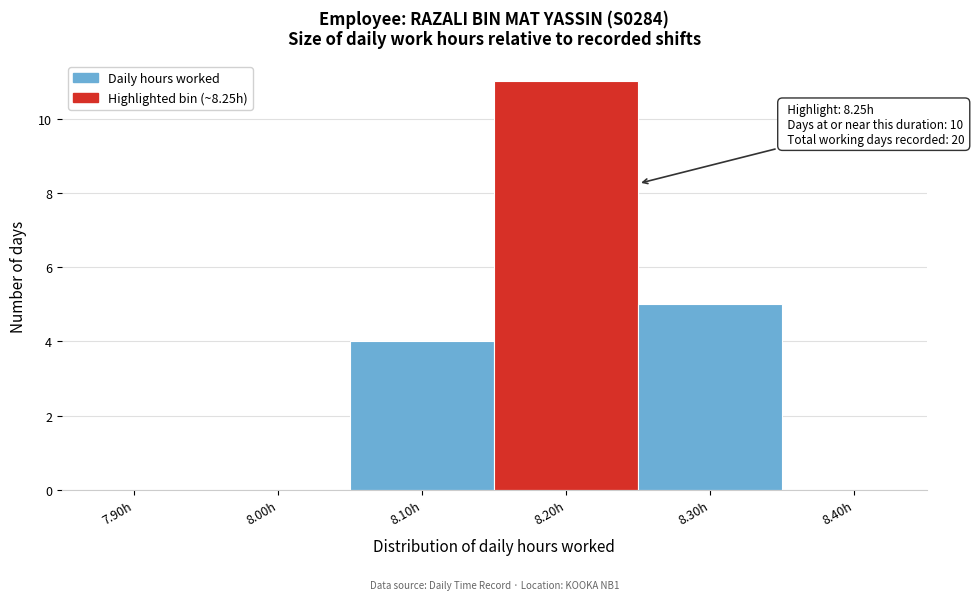

Reading right to left, extract all data points from this chart.

8.40h=0	8.30h=5	8.20h=11	8.10h=4	8.00h=0	7.90h=0